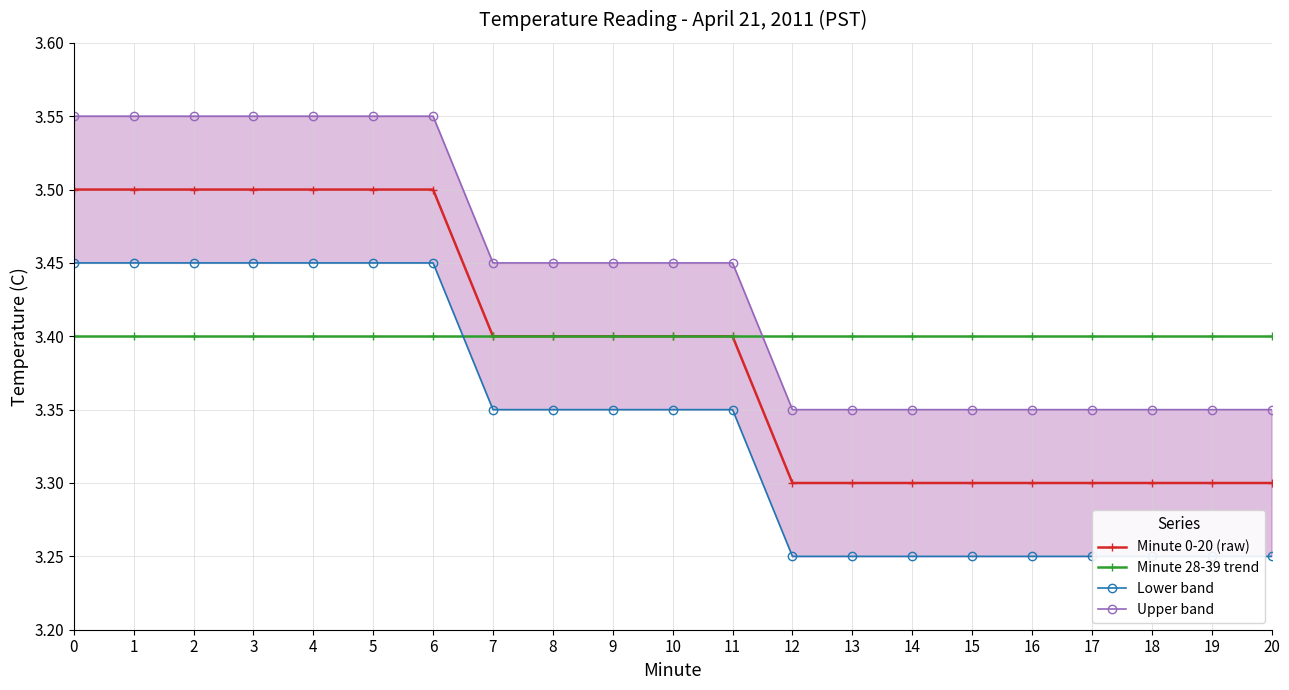

What is the value of the Upper band point at the 5th from the left?

3.5